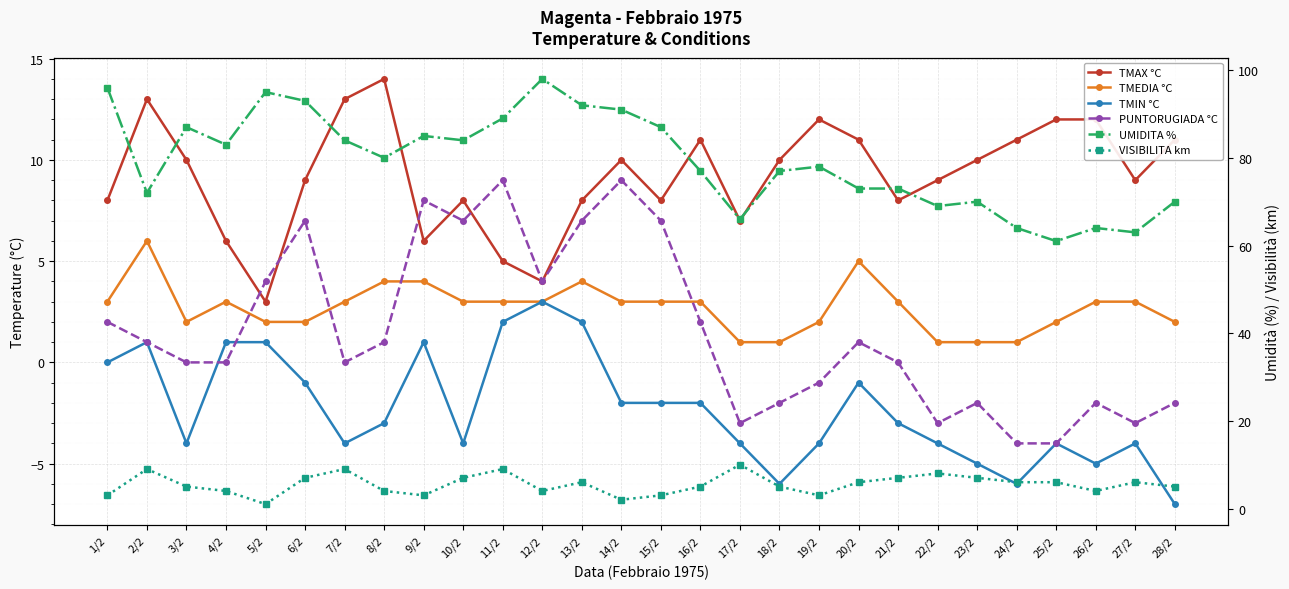

Between which two adjacent categories do TMAX °C and PUNTORUGIADA °C first intersect?

4/2 and 5/2